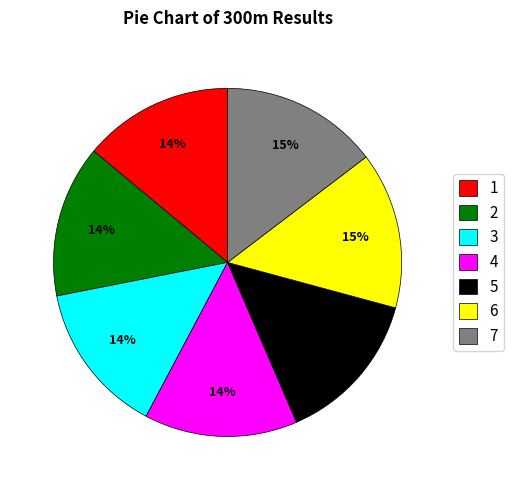

Is there any slice that represents more than half of the pie?

No